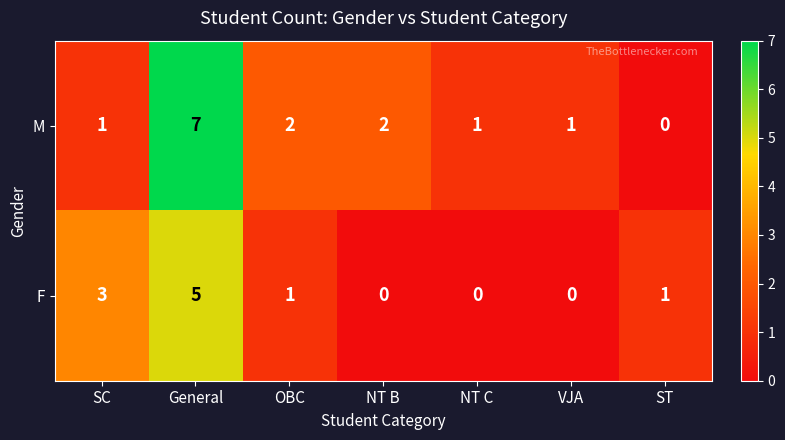

Which series has the largest total across all categories?

M